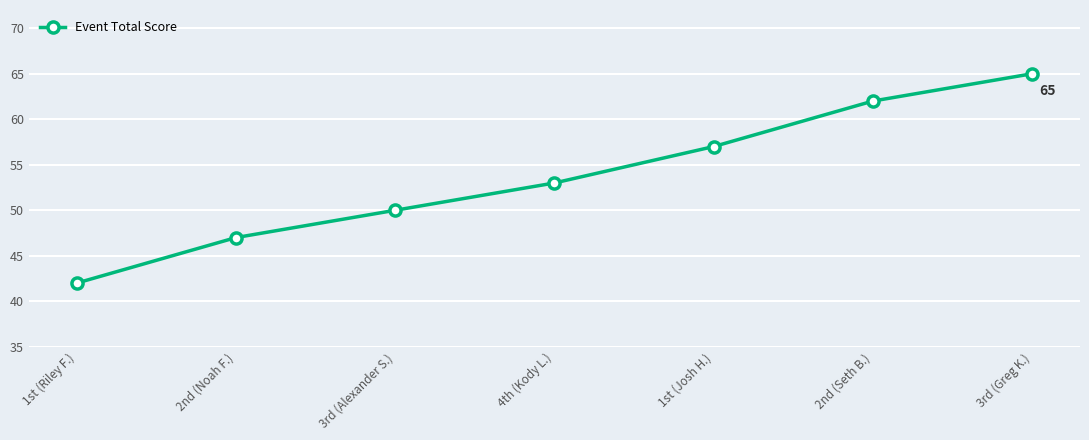

What is the label of the 5th point from the left?

1st (Josh H.)